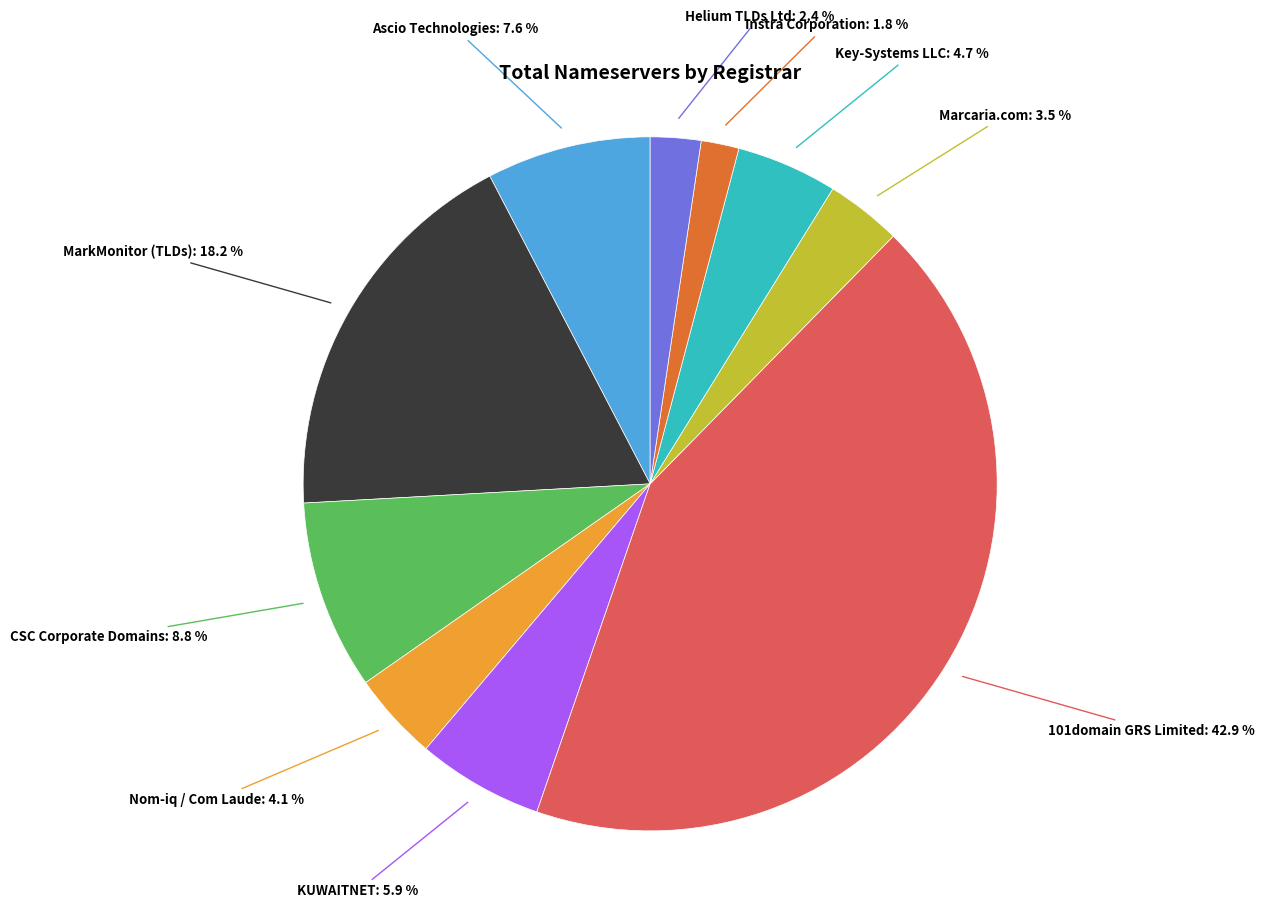

Is there any slice that represents more than half of the pie?

No